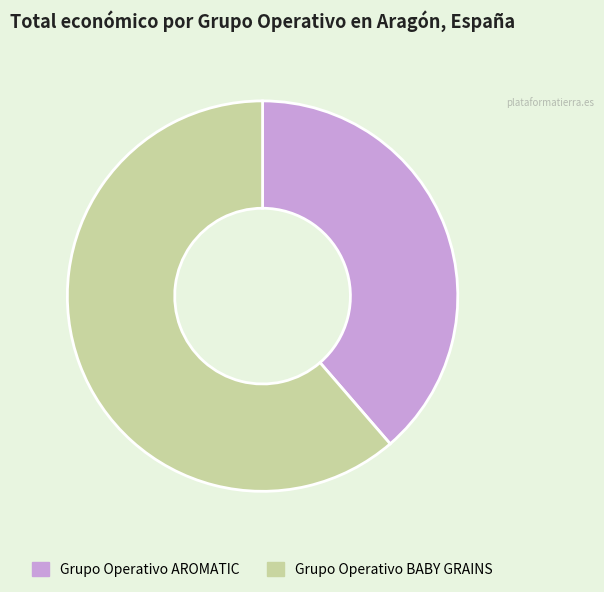

Count the number of slices in the pie.

2